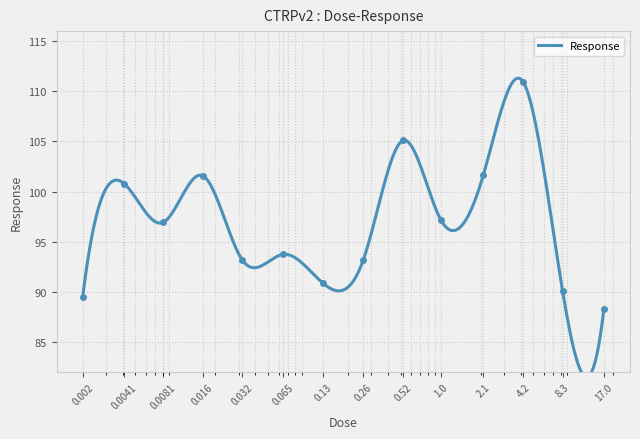

Where is the first local maximum?

0.0041